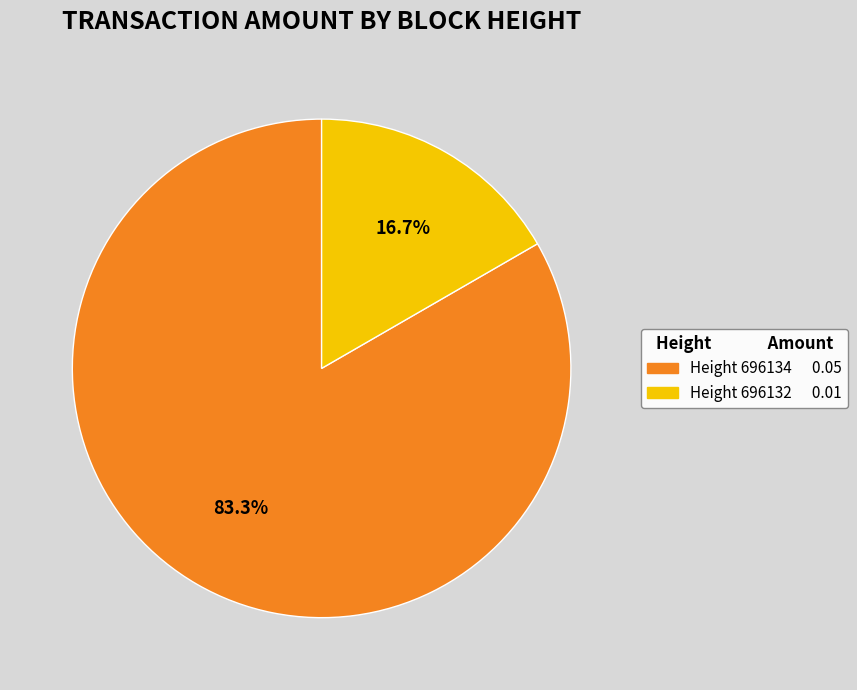

Does any single category account for the majority?

Yes